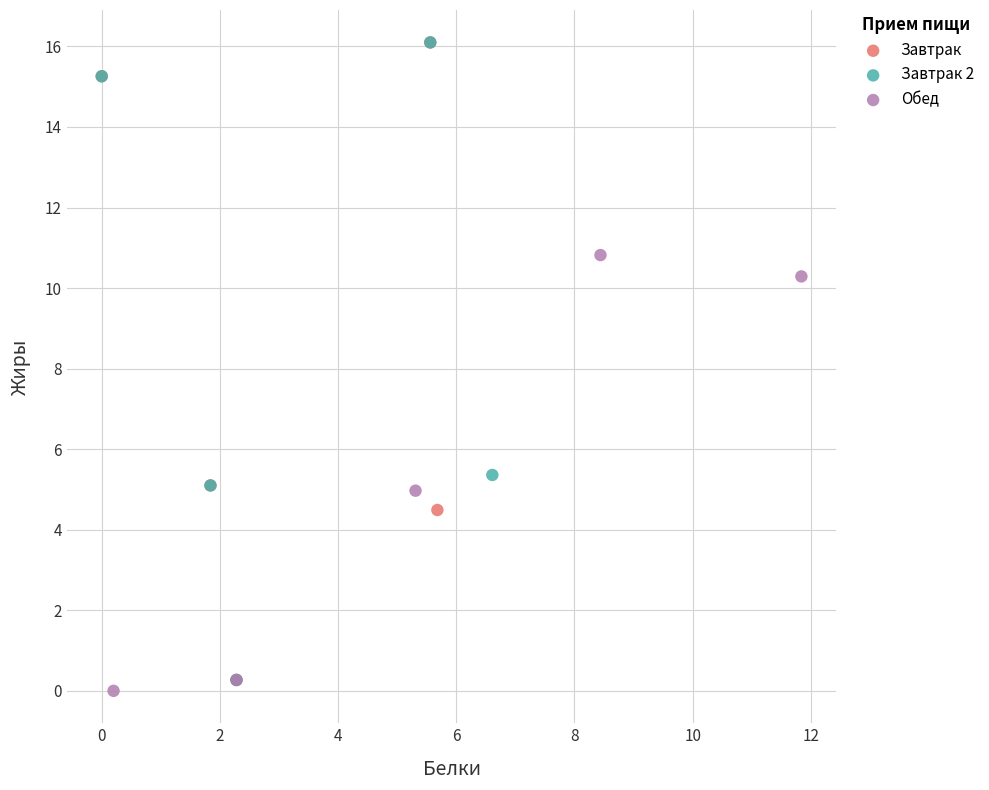

Which series contains the lowest Y value?

Обед